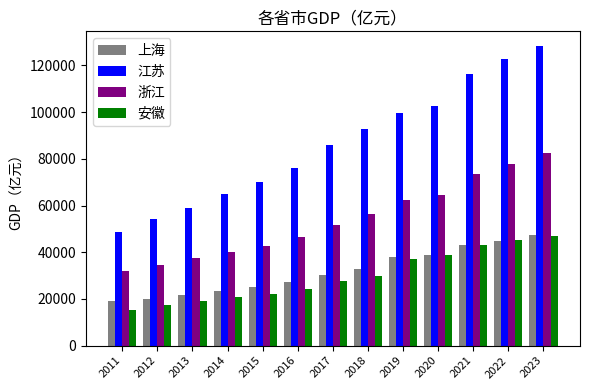

What is the value of the 上海 bar at the 8th from the left?

32679.9